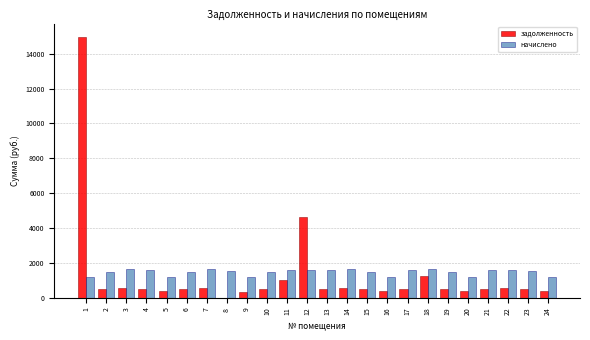

What is the highest value of the начислено series?

1662.8